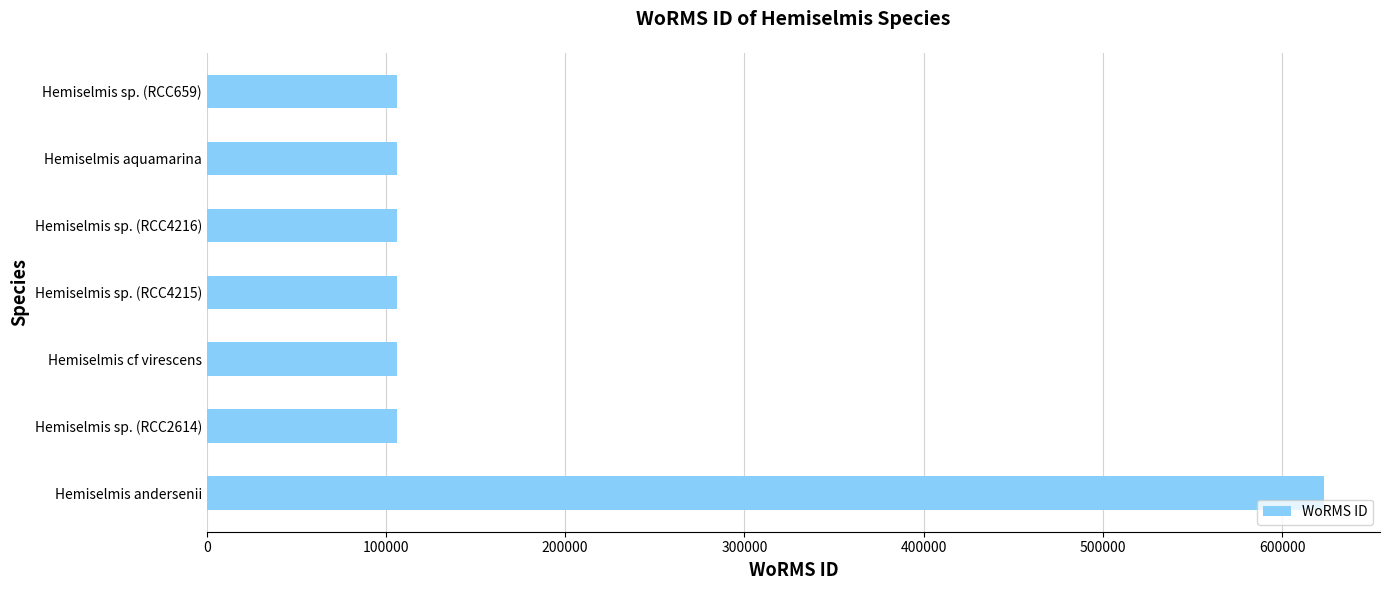

What is the sum of all values?

1261194